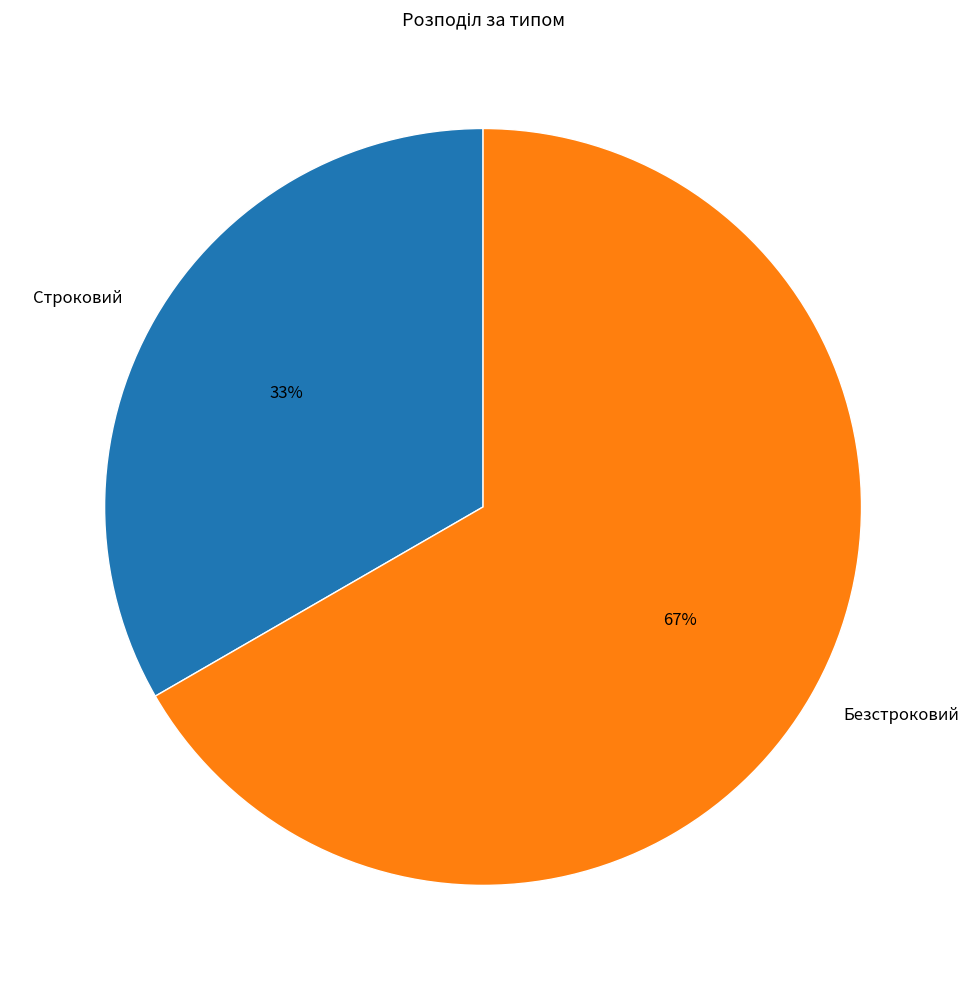

Which has a higher value, Строковий or Безстроковий?

Безстроковий